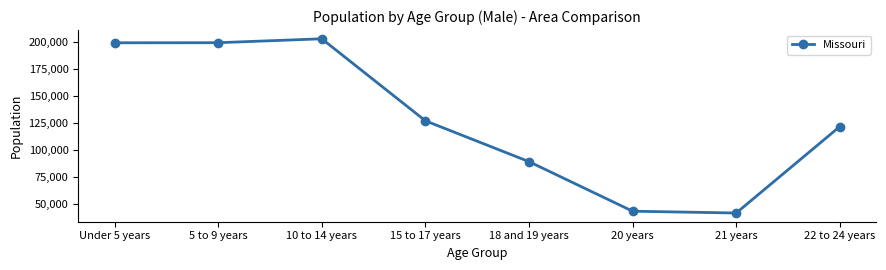

Count the number of data series in this chart.

1